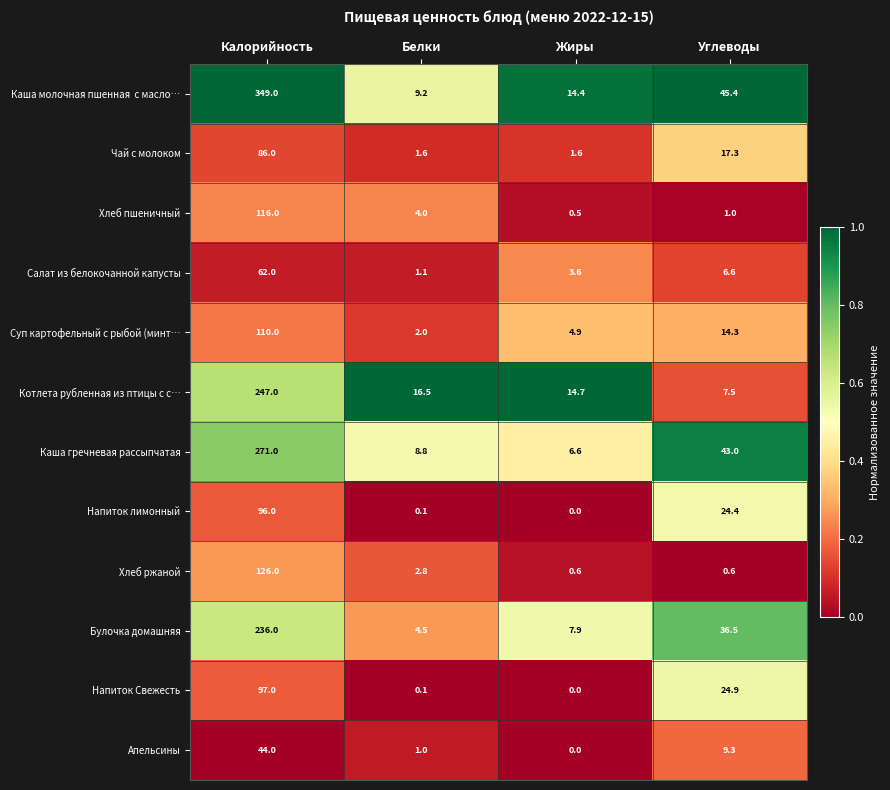

Which category has the highest value in the Котлета рубленная из птицы с с… series?

Калорийность